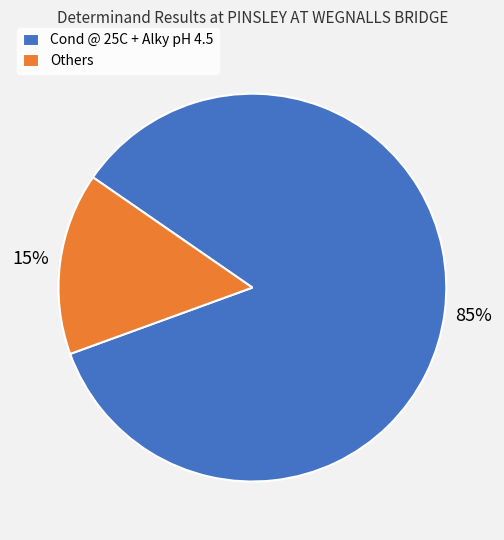

True or false: Others accounts for 15% of the total.

True